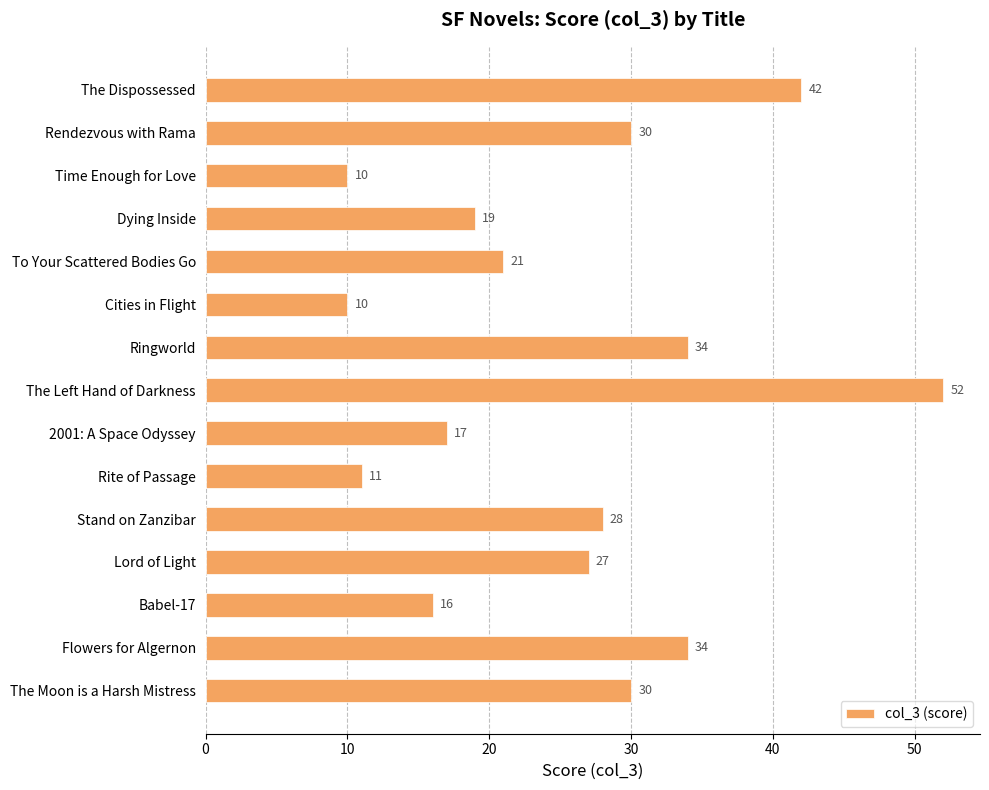

Which has a higher value, Ringworld or Babel-17?

Ringworld